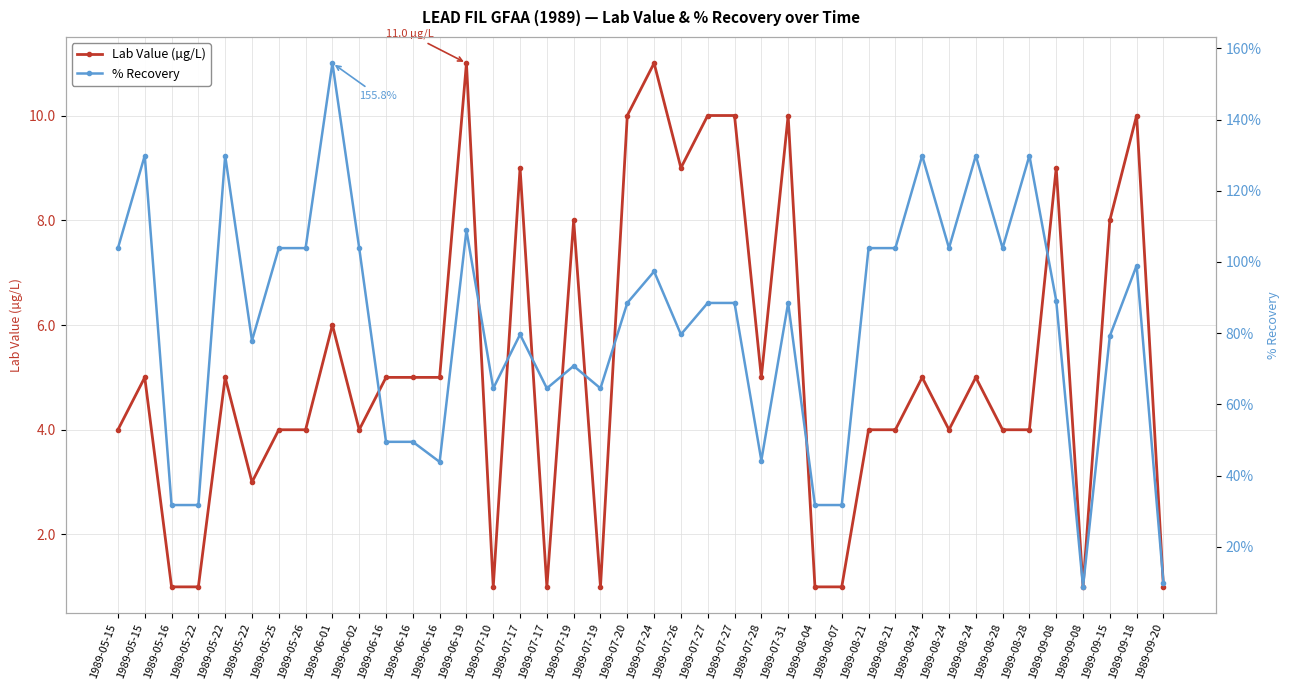

How many categories are shown in the chart?

40